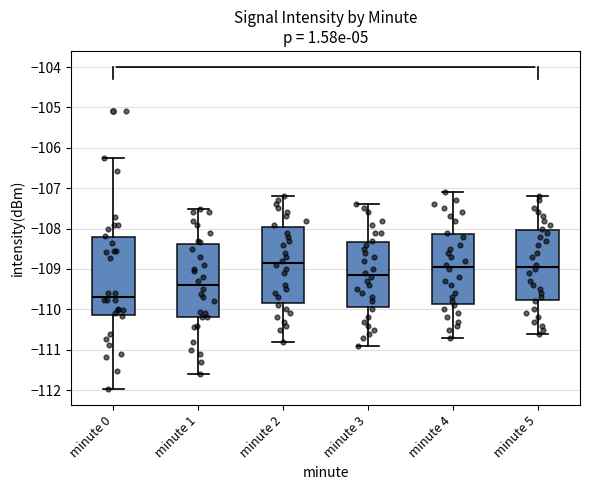

Where does the upper whisker of the box for minute 4 end on the y-axis? The values are not printed on the chart, so give them approximately, as read against the axis.

-107.1